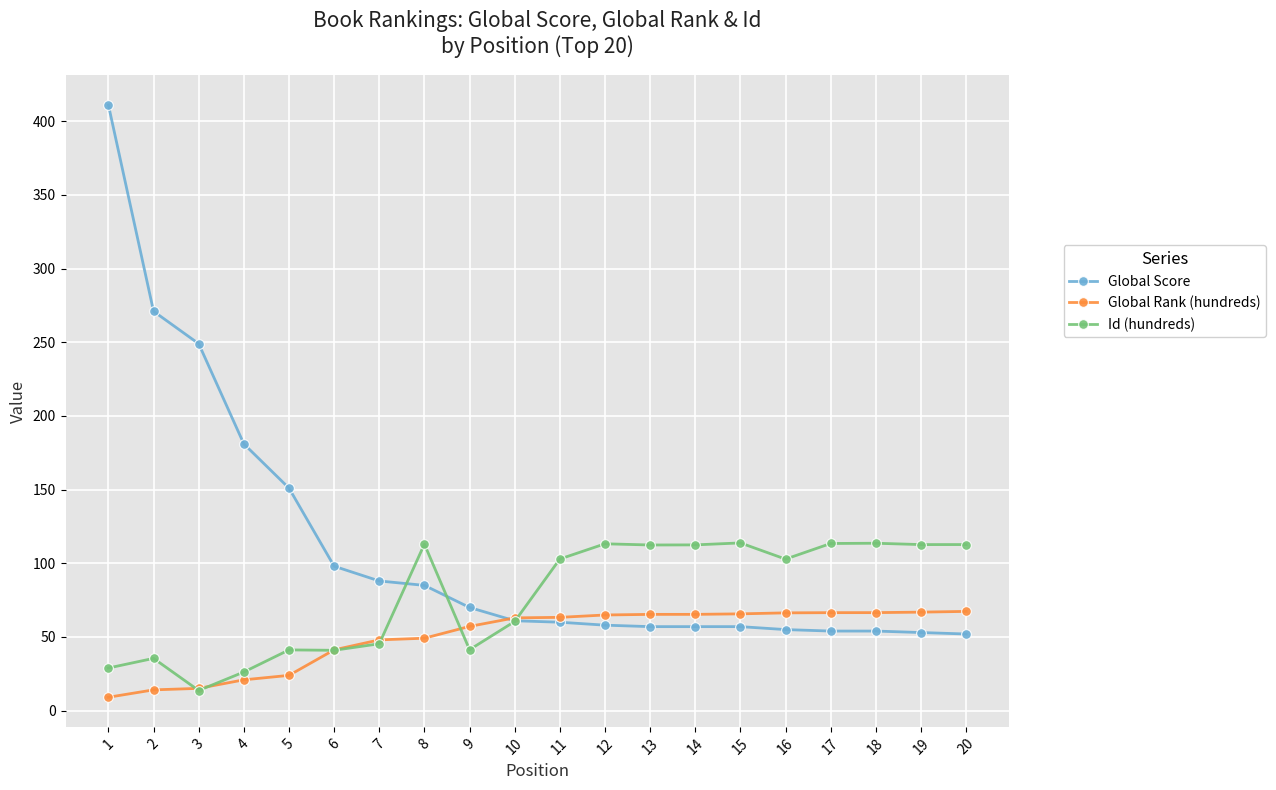

Where is the first local minimum for Id (hundreds)?

3